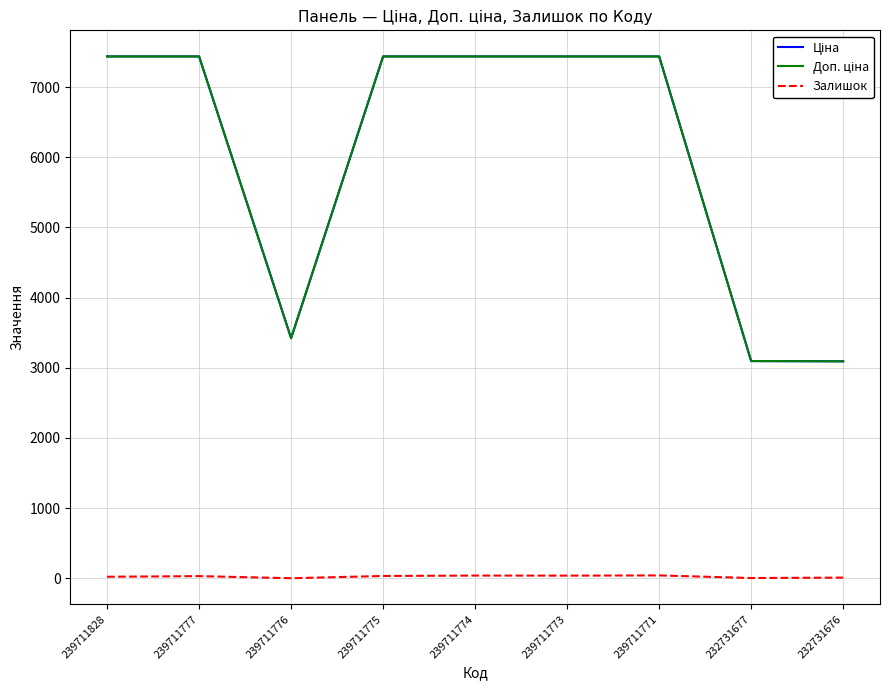

What is the maximum value shown in the chart?

7436.2